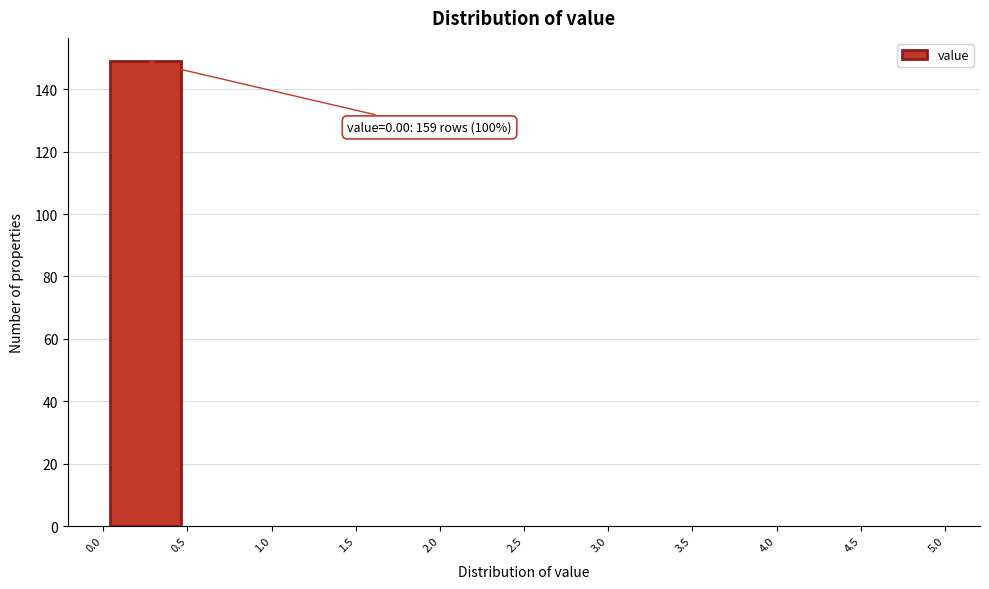

Which range on the x-axis has the tallest bar?

0.0 to 0.5